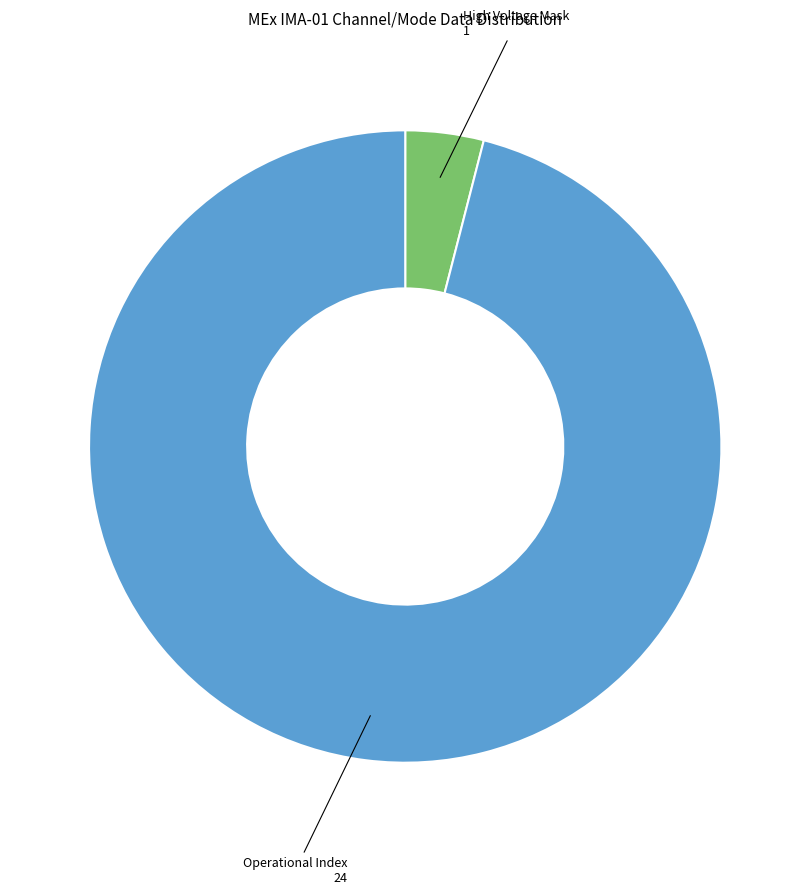

Does any single category account for the majority?

Yes